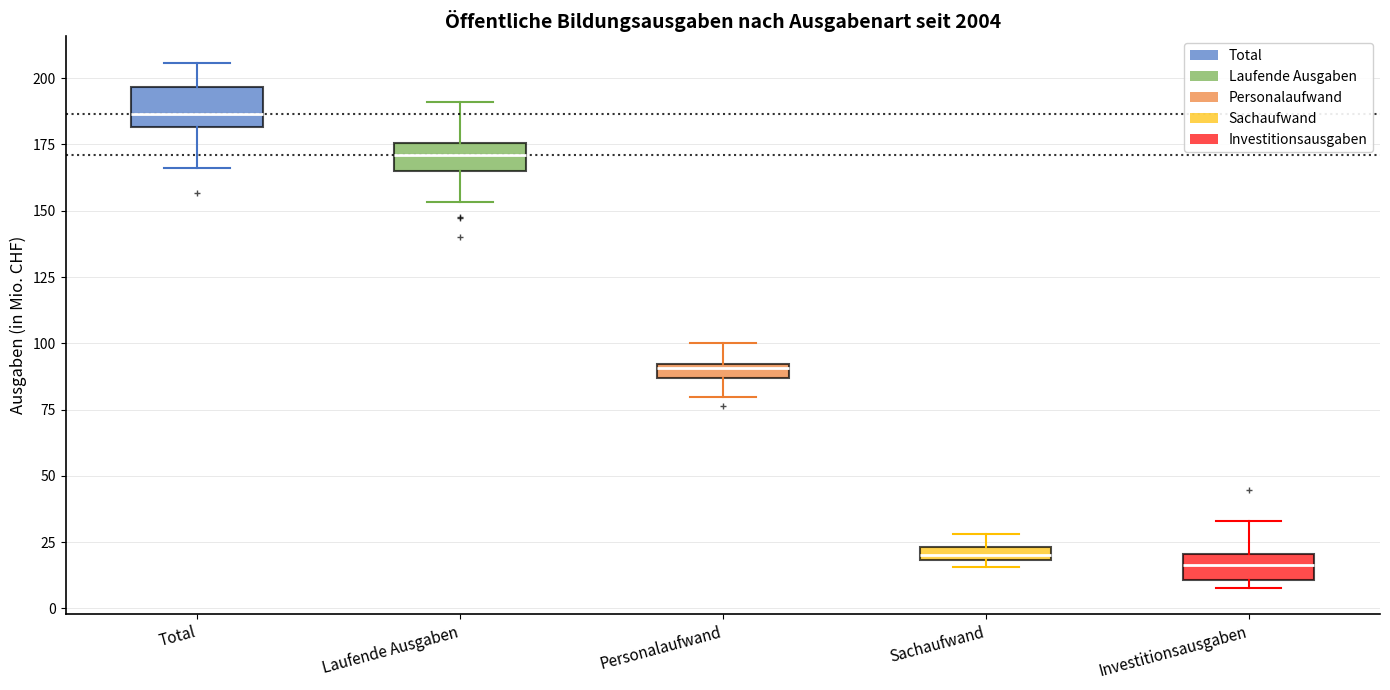

Where does the median line of the box for Total sit on the y-axis? The values are not printed on the chart, so give them approximately, as read against the axis.

185